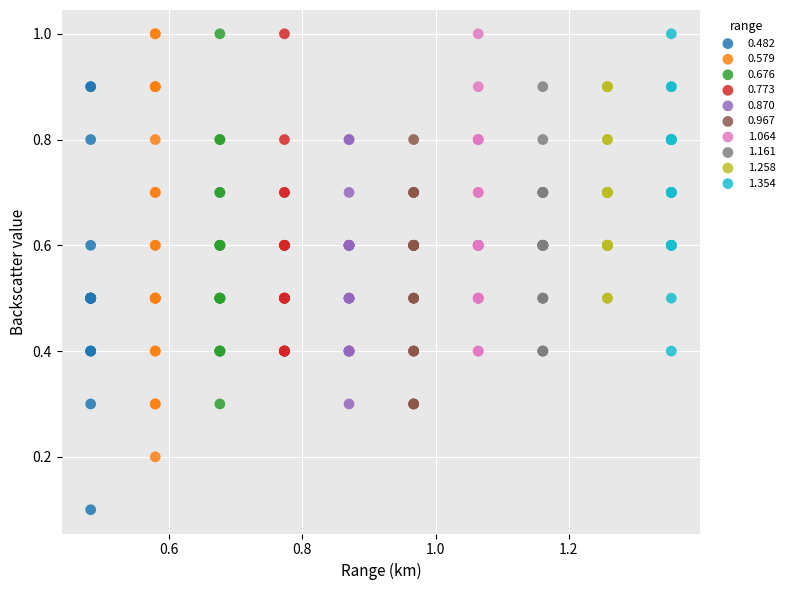

Which series reaches the minimum Y coordinate?

0.482